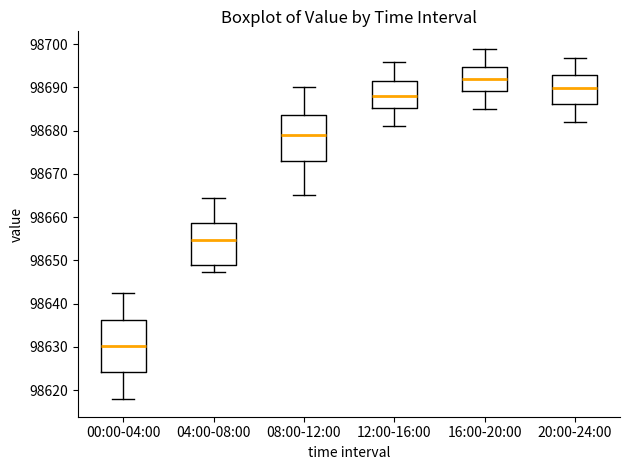

Reading left to right, read every box against the y-axis: the position of its median line, the range the box covers, and the ends of its whiskers. The values are not printed on the chart, so give them approximately, as read against the axis.

00:00-04:00: median 98630, box 98624 to 98636, whiskers 98618 to 98642
04:00-08:00: median 98655, box 98649 to 98659, whiskers 98647 to 98664
08:00-12:00: median 98679, box 98673 to 98684, whiskers 98665 to 98690
12:00-16:00: median 98688, box 98685 to 98691, whiskers 98681 to 98696
16:00-20:00: median 98692, box 98689 to 98695, whiskers 98685 to 98699
20:00-24:00: median 98690, box 98686 to 98693, whiskers 98682 to 98697